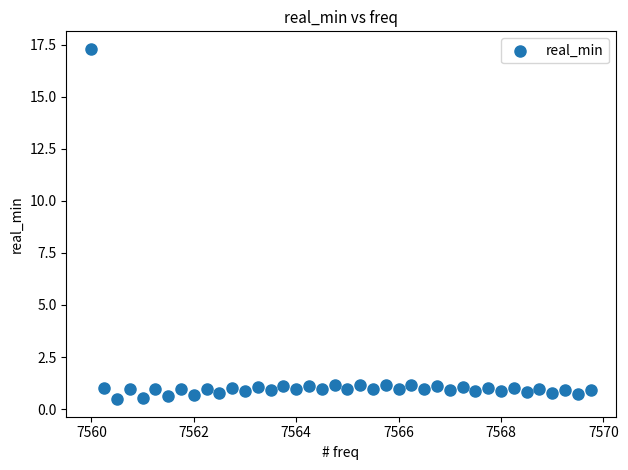

What is the range of Y values (max minus min)?

16.8